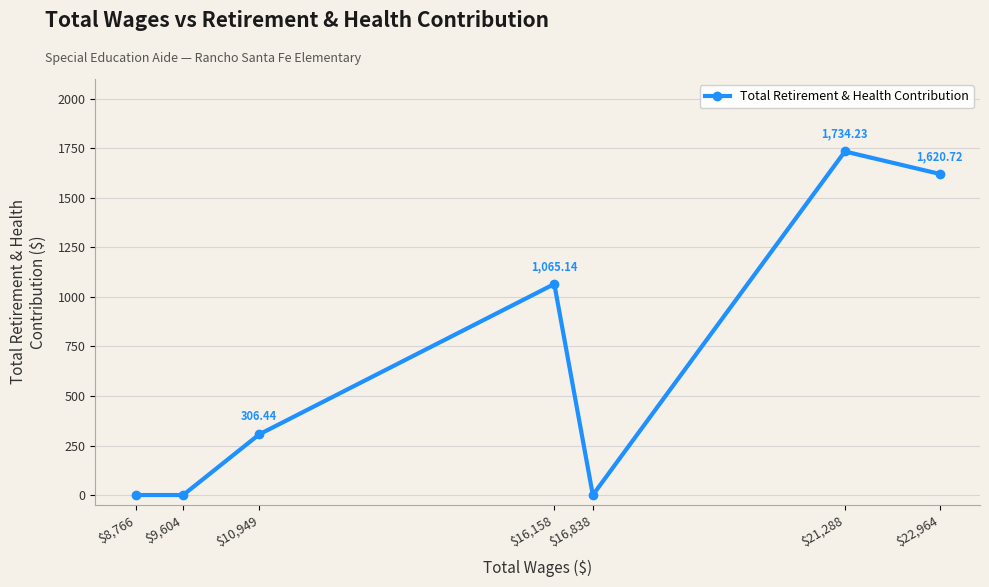

Count the number of data series in this chart.

1